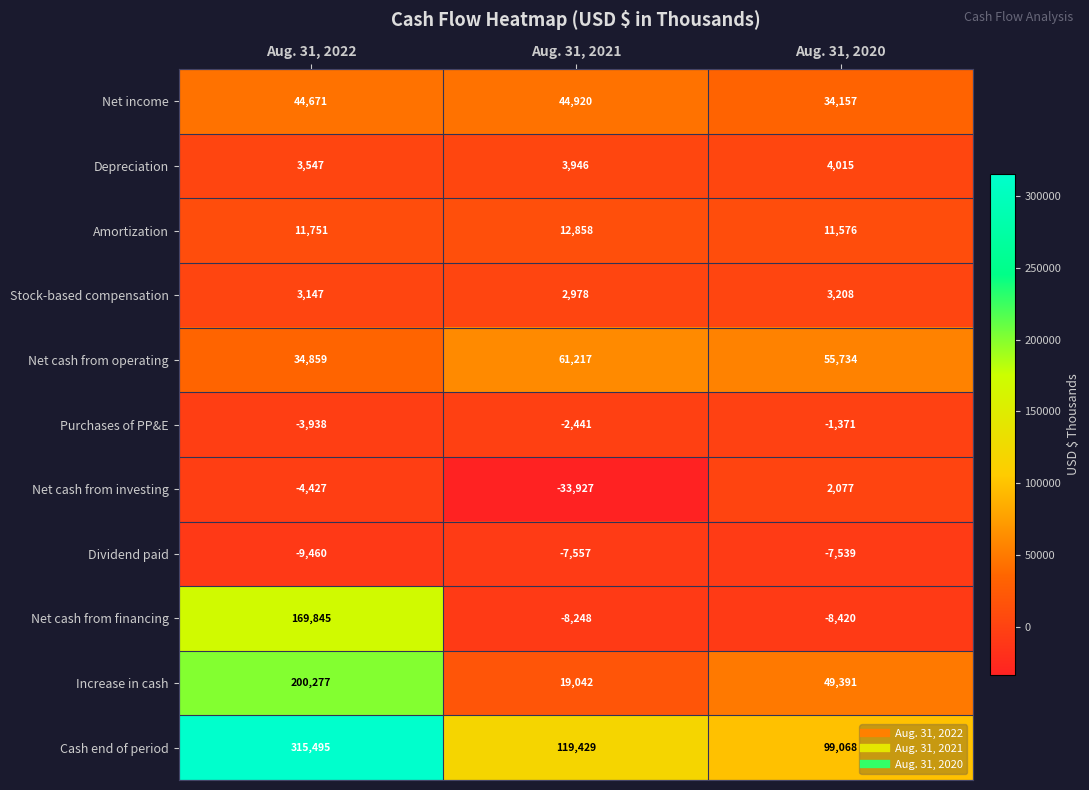

How many data points does each series have?

3